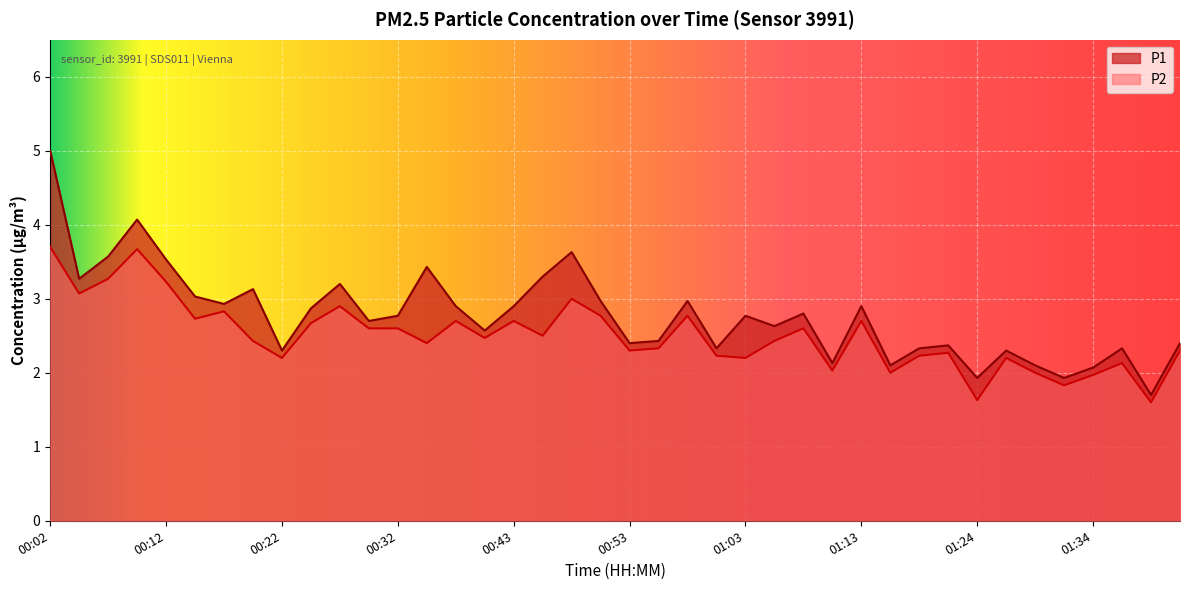

Reading left to right, list all the values displayed in this chart.

P1: 00:02=5.0	00:05=3.3	00:07=3.6	00:10=4.1	00:12=3.5	00:15=3.0	00:17=2.9	00:20=3.1	00:22=2.3	00:25=2.9	00:27=3.2	00:30=2.7	00:32=2.8	00:35=3.4	00:38=2.9	00:40=2.6	00:43=2.9	00:45=3.3	00:48=3.6	00:50=3.0	00:53=2.4	00:55=2.4	00:58=3.0	01:00=2.3	01:03=2.8	01:05=2.6	01:08=2.8	01:10=2.1	01:13=2.9	01:16=2.1	01:18=2.3	01:21=2.4	01:24=1.9	01:27=2.3	01:29=2.1	01:32=1.9	01:34=2.1	01:37=2.3	01:40=1.7	01:42=2.4
P2: 00:02=3.7	00:05=3.1	00:07=3.3	00:10=3.7	00:12=3.2	00:15=2.7	00:17=2.8	00:20=2.4	00:22=2.2	00:25=2.7	00:27=2.9	00:30=2.6	00:32=2.6	00:35=2.4	00:38=2.7	00:40=2.5	00:43=2.7	00:45=2.5	00:48=3.0	00:50=2.8	00:53=2.3	00:55=2.3	00:58=2.8	01:00=2.2	01:03=2.2	01:05=2.4	01:08=2.6	01:10=2.0	01:13=2.7	01:16=2.0	01:18=2.2	01:21=2.3	01:24=1.6	01:27=2.2	01:29=2.0	01:32=1.8	01:34=2.0	01:37=2.1	01:40=1.6	01:42=2.3